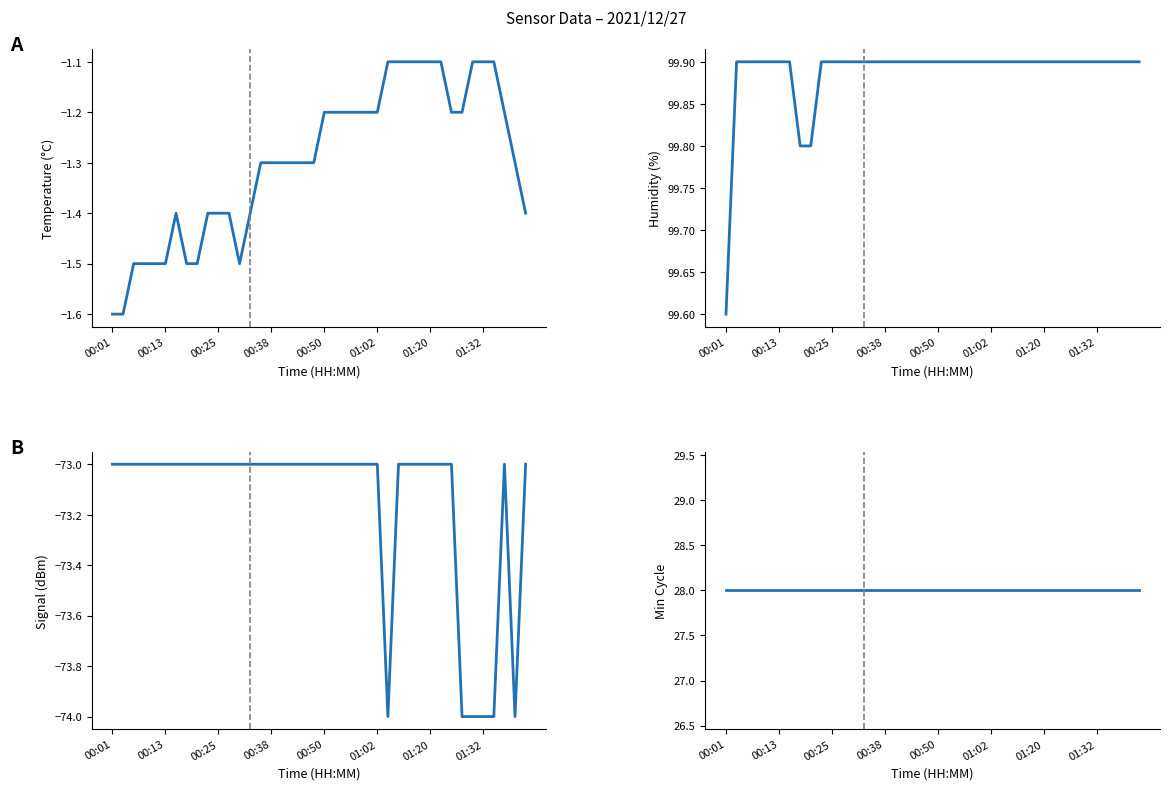

Rank the series by their average value, from lowest to highest.

Signal, Temp, Min_cycle, Humidity